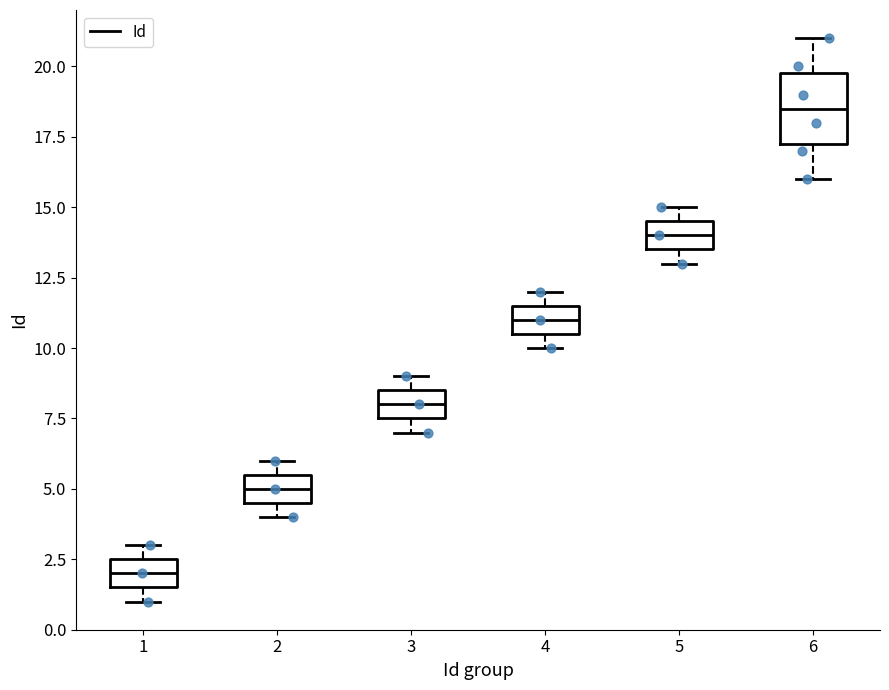

Reading left to right, transcribe this box plot: for each box, give where its median line is, the range the box spans, and where its two whiskers end, as read against the y-axis. The values are not printed on the chart, so give them approximately, as read against the axis.

1: median 2.0, box 1.5 to 2.5, whiskers 1.0 to 3.0
2: median 5.0, box 4.5 to 5.5, whiskers 4.0 to 6.0
3: median 8.0, box 7.5 to 8.5, whiskers 7.0 to 9.0
4: median 11.0, box 10.5 to 11.5, whiskers 10.0 to 12.0
5: median 14.0, box 13.5 to 14.5, whiskers 13.0 to 15.0
6: median 18.5, box 17.5 to 20.0, whiskers 16.0 to 21.0